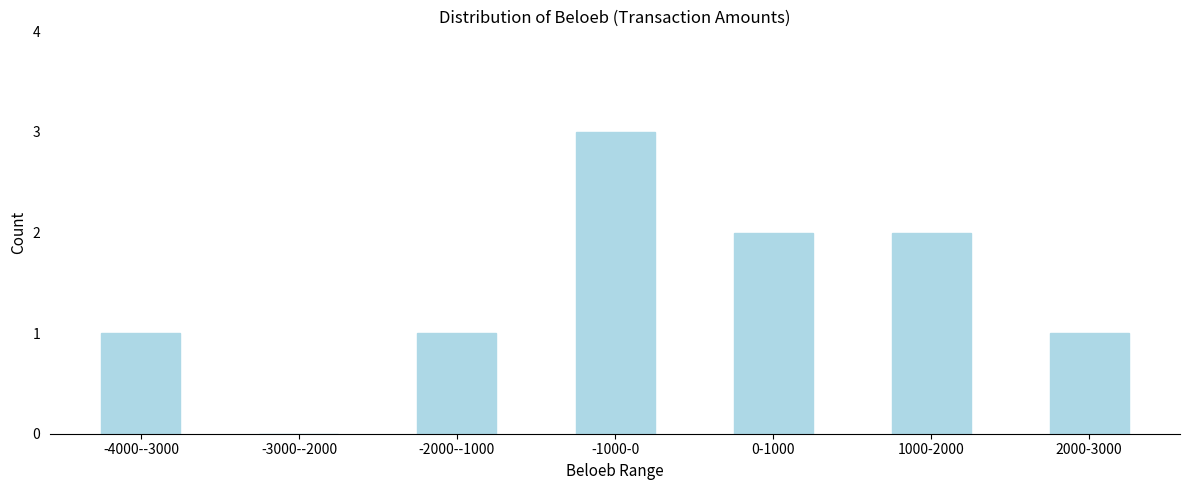

Reading left to right, transcribe all the data shown in this chart.

-4000--3000=1	-3000--2000=0	-2000--1000=1	-1000-0=3	0-1000=2	1000-2000=2	2000-3000=1